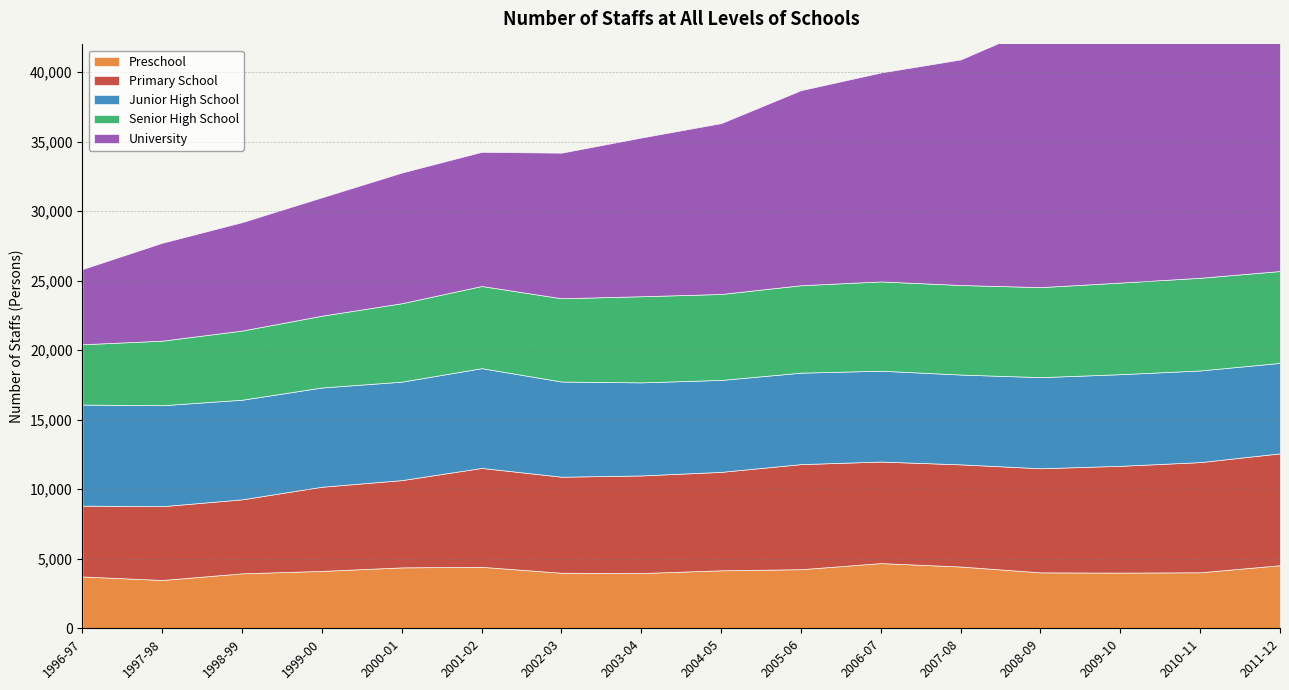

At which label is University closest to 15880?

2007-08